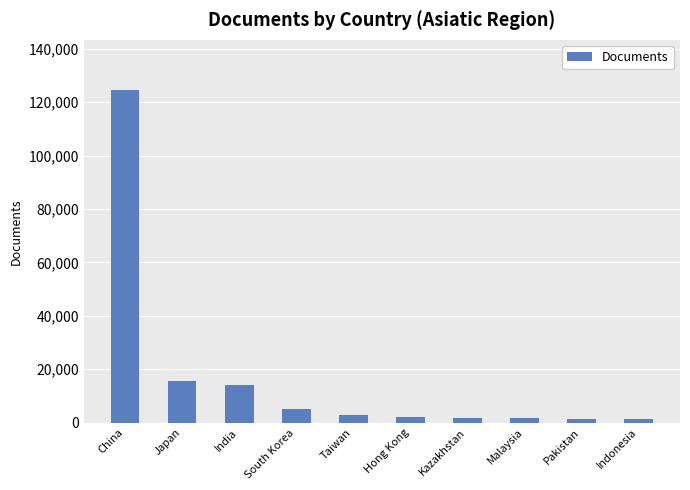

What is the average value?

17020